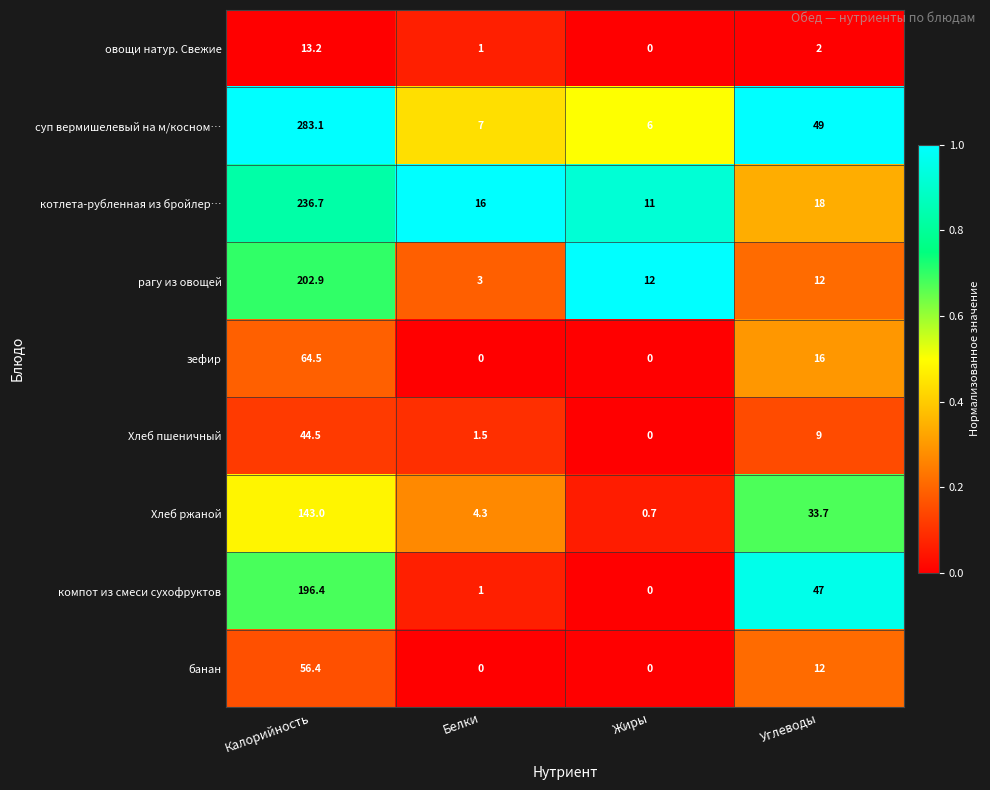

What is the difference between the компот из смеси сухофруктов values at Калорийность and Жиры?

196.4